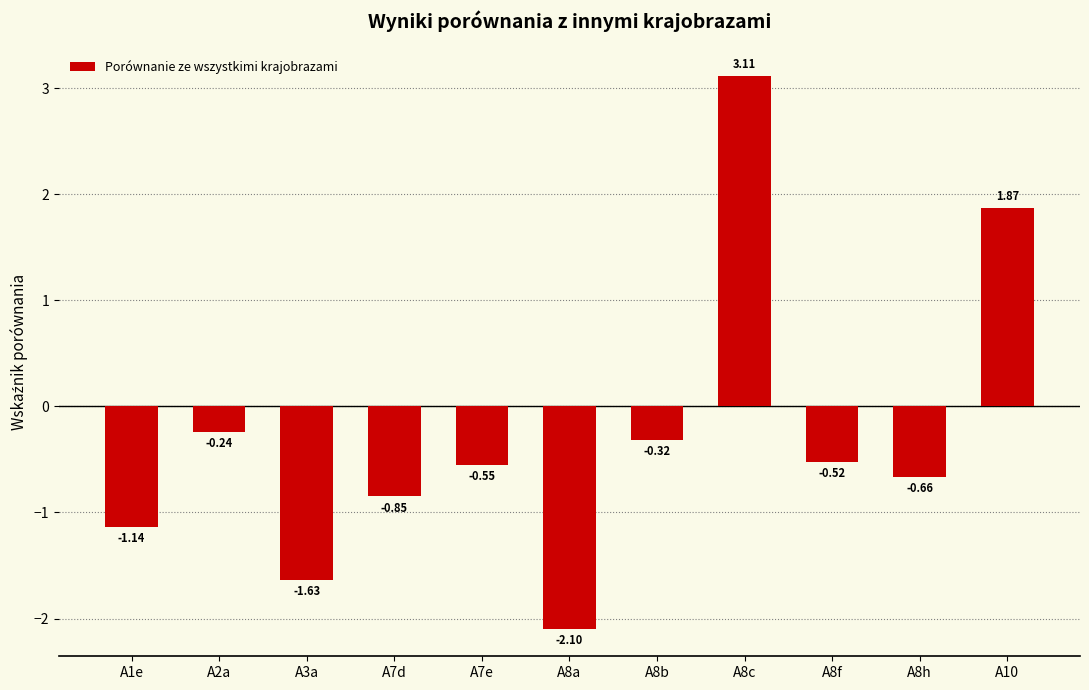

What is the change in value from A7d to A8a?

-1.2